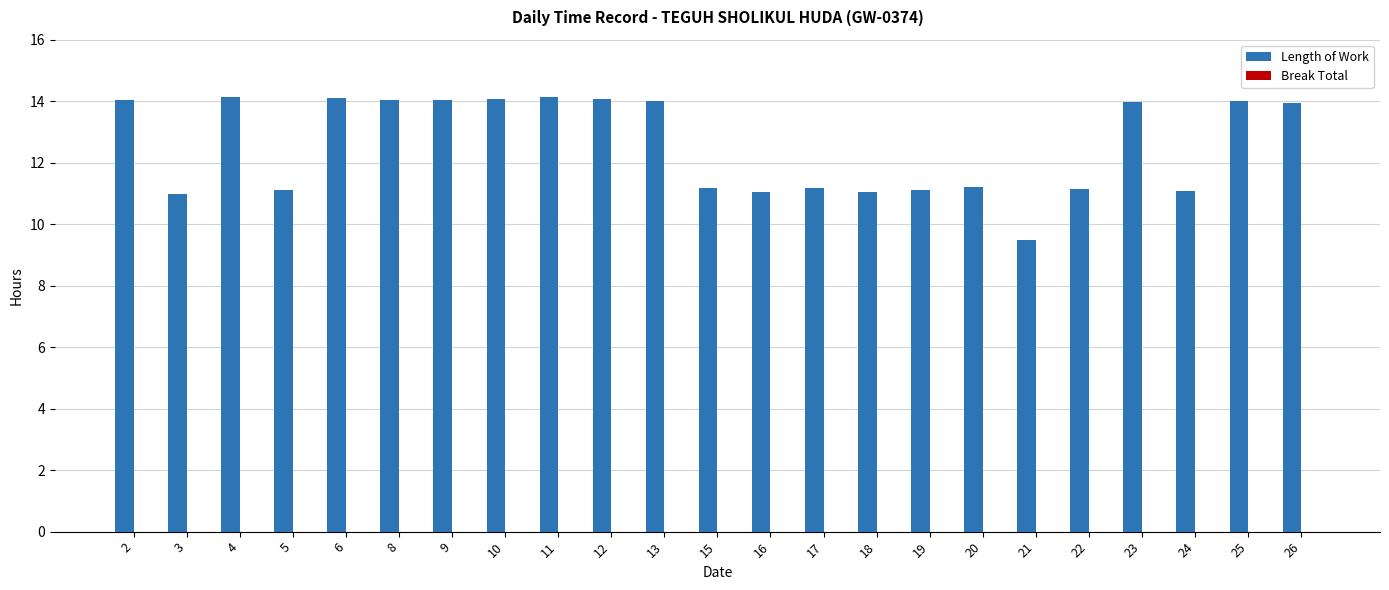

What is the difference between the second highest and second lowest values?

3.1